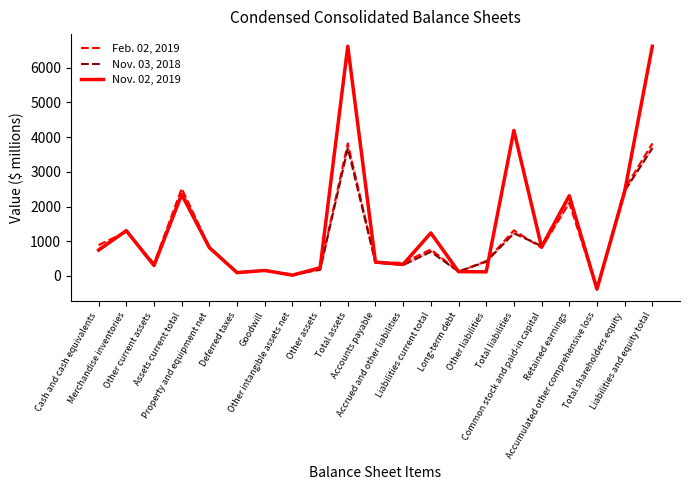

The value of Nov. 03, 2018 at Liabilities current total is 1059. True or false?

False